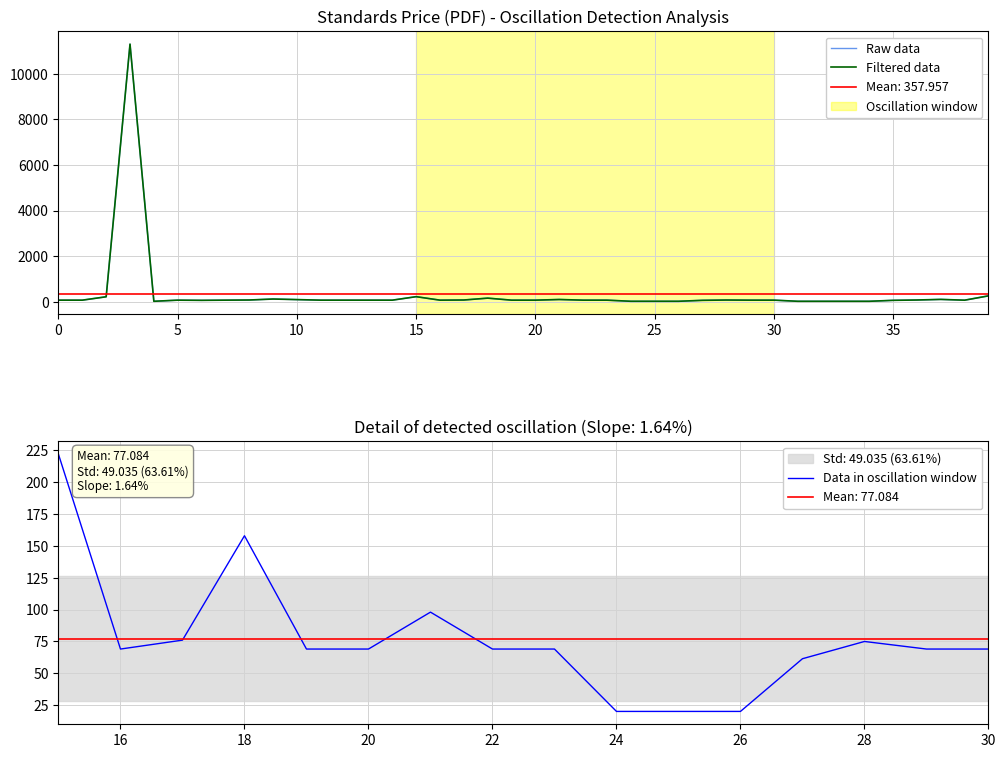

True or false: Price (PDF) and Price (PRINT) intersect in this chart.

False